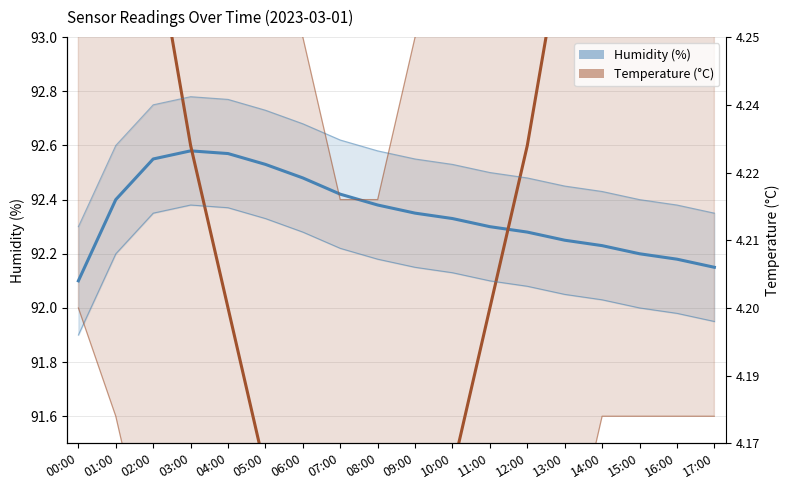

The value of temperature (scaled) at 11:00 is 92.0. True or false?

True